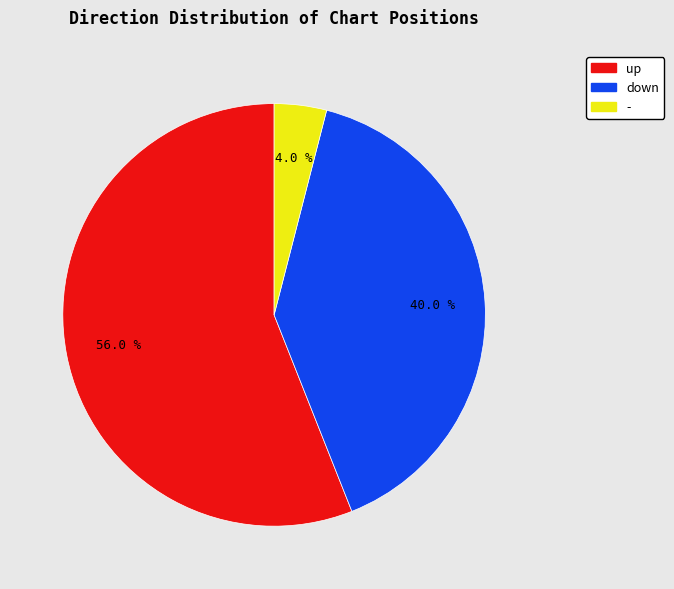

Which category has the biggest portion of the pie?

up